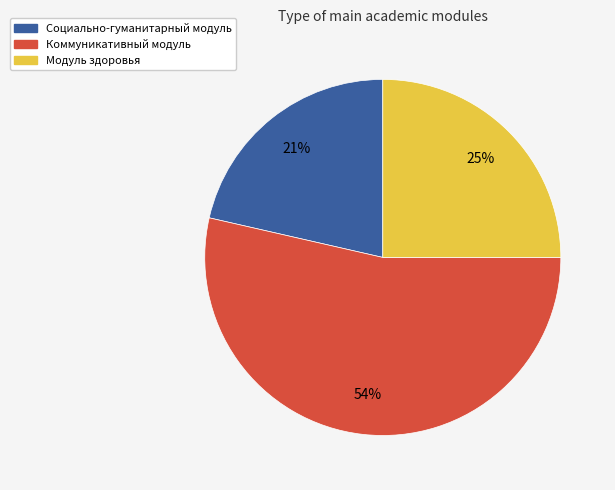

Is there a majority slice in this chart?

Yes